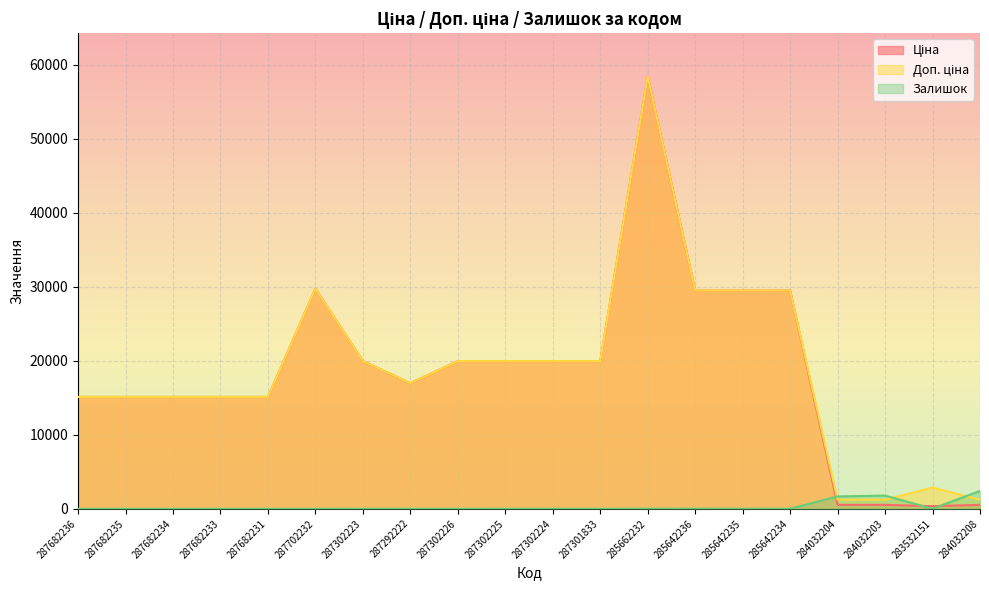

Reading left to right, transcribe all the data shown in this chart.

Ціна: 287682236=15120.0	287682235=15120.0	287682234=15120.0	287682233=15120.0	287682231=15120.0	287702232=29747.2	287302223=19964.2	287292222=16976.3	287302226=19964.2	287302225=19964.2	287302224=19964.2	287301833=19964.2	285662232=58426.5	285642236=29491.5	285642235=29491.5	285642234=29491.5	284032204=539.0	284032203=539.0	283532151=359.9	284032208=539.0
Доп. ціна: 287682236=15120.0	287682235=15120.0	287682234=15120.0	287682233=15120.0	287682231=15120.0	287702232=29747.2	287302223=19964.2	287292222=16976.3	287302226=19964.2	287302225=19964.2	287302224=19964.2	287301833=19964.2	285662232=58426.5	285642236=29491.5	285642235=29491.5	285642234=29491.5	284032204=1235.4	284032203=1235.4	283532151=2878.8	284032208=1235.4
Залишок: 287682236=0.0	287682235=0.0	287682234=0.0	287682233=0.0	287682231=0.0	287702232=0.0	287302223=7.0	287292222=2.0	287302226=0.0	287302225=5.0	287302224=3.0	287301833=0.0	285662232=14.0	285642236=16.0	285642235=13.0	285642234=10.0	284032204=1674.0	284032203=1786.0	283532151=15.0	284032208=2419.0